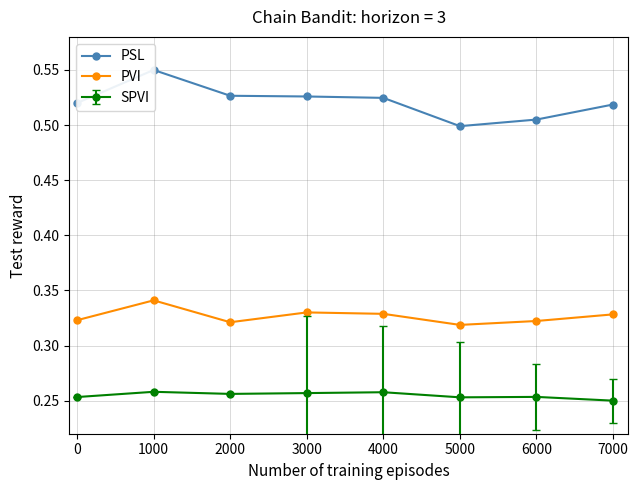

How many SPVI values are between 0 and 1?

8